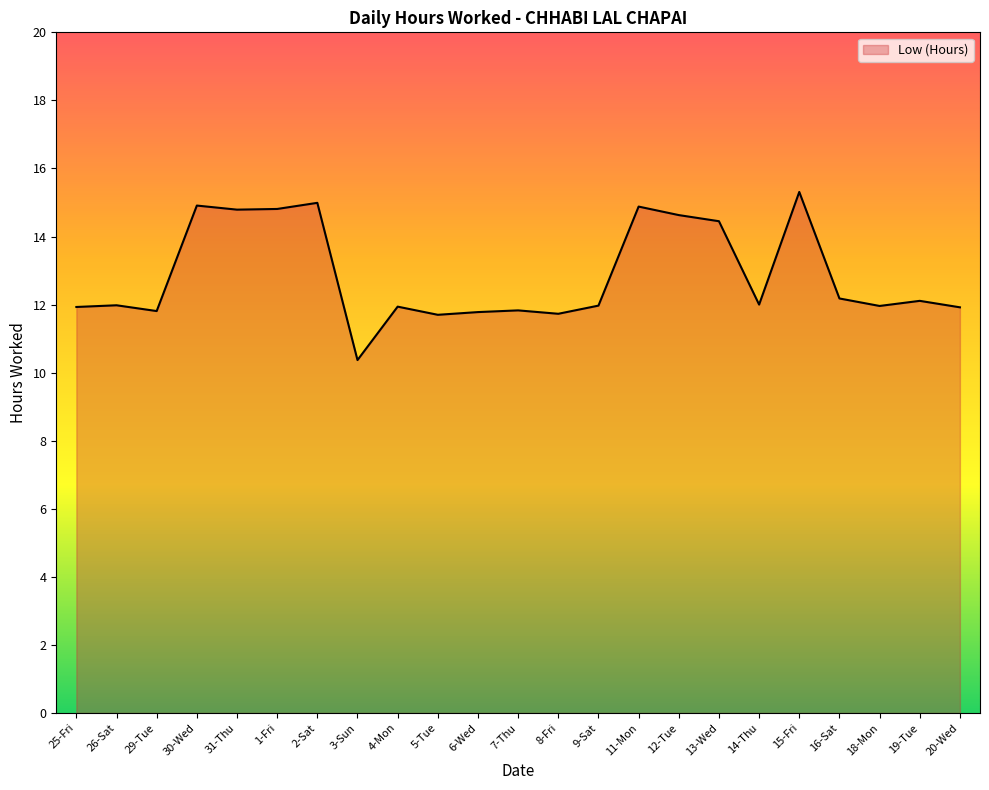

How many lines are shown in the chart?

1